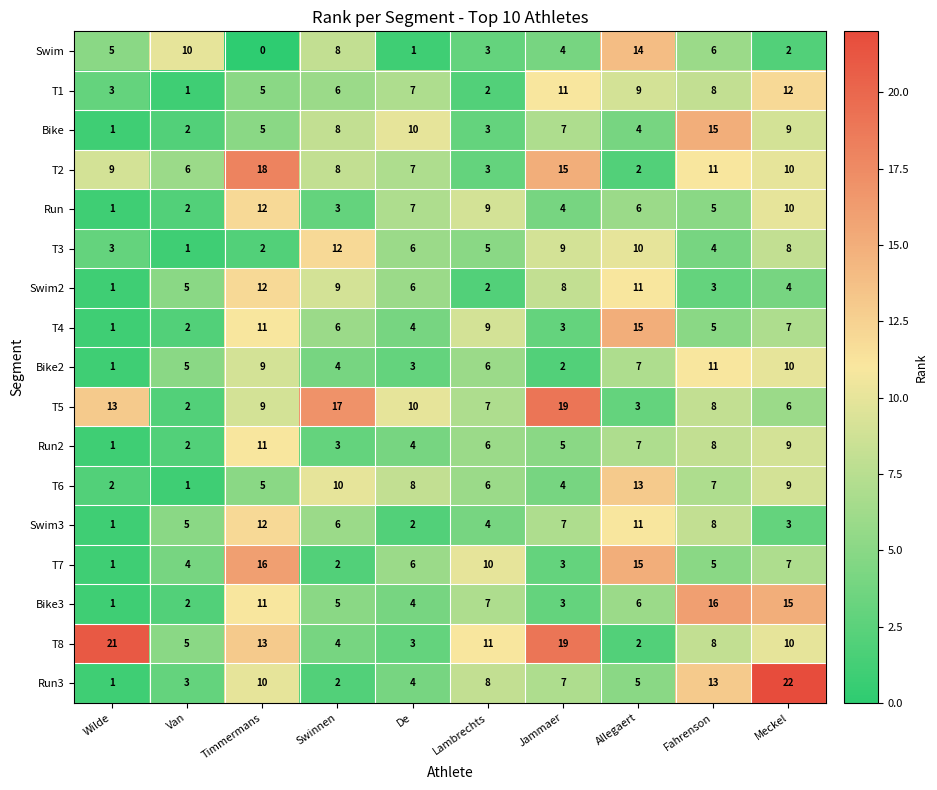

Between Fahrenson and Meckel, which series saw the biggest shift?

Run3